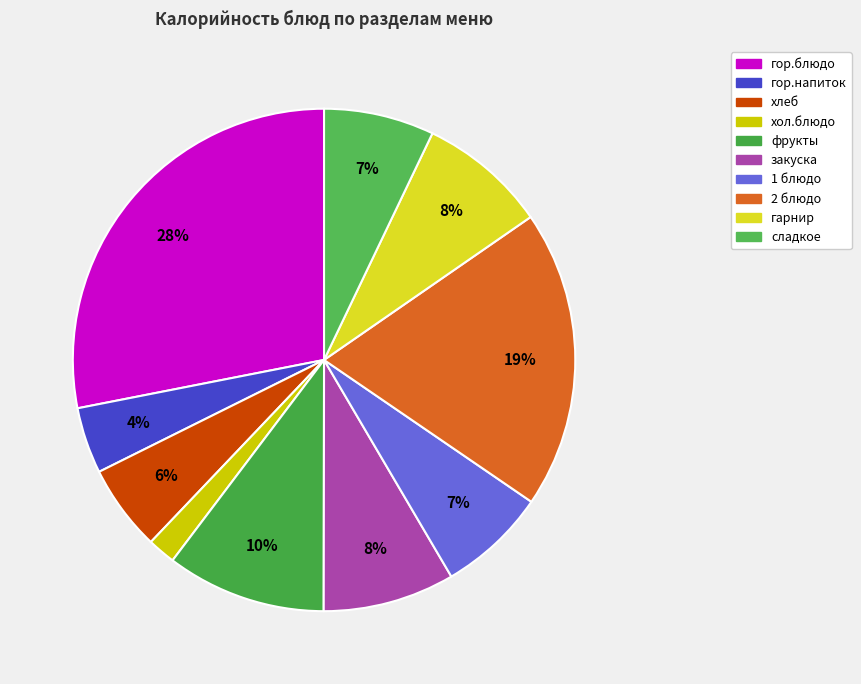

Rank the categories by value from lowest to highest.

хол.блюдо, гор.напиток, хлеб, 1 блюдо, сладкое, гарнир, закуска, фрукты, 2 блюдо, гор.блюдо